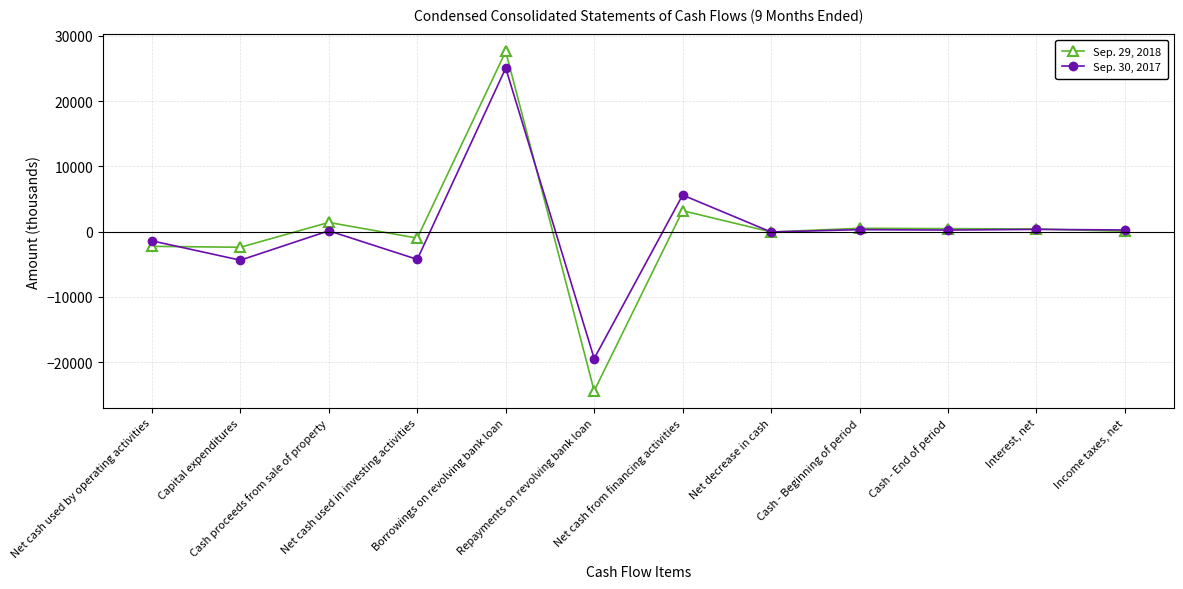

What is the smallest value displayed?

-24400